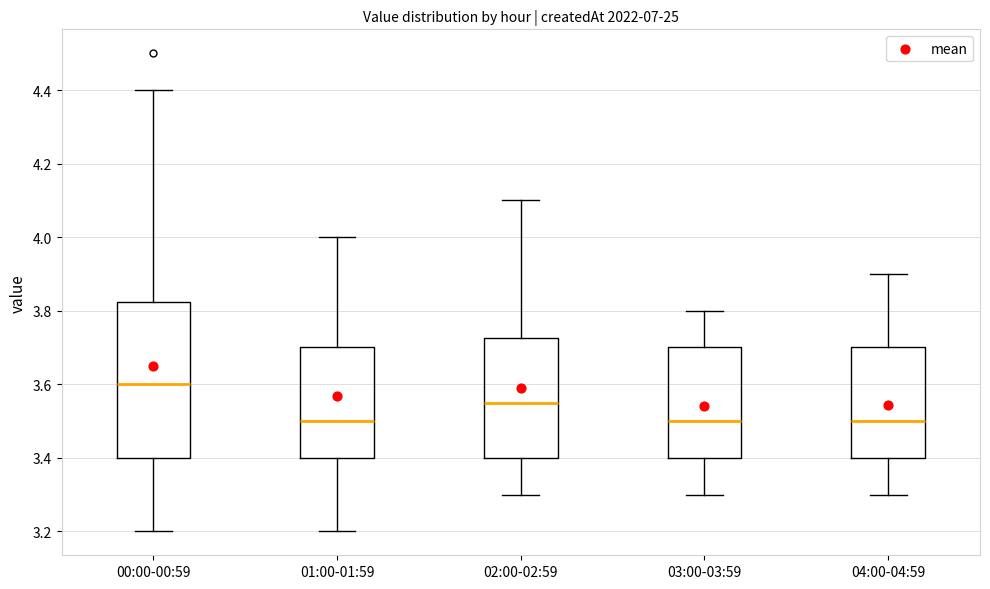

Reading left to right, read every box against the y-axis: the position of its median line, the range the box covers, and the ends of its whiskers. The values are not printed on the chart, so give them approximately, as read against the axis.

00:00-00:59: median 3.60, box 3.40 to 3.82, whiskers 3.20 to 4.40
01:00-01:59: median 3.50, box 3.40 to 3.70, whiskers 3.20 to 4.00
02:00-02:59: median 3.56, box 3.40 to 3.72, whiskers 3.30 to 4.10
03:00-03:59: median 3.50, box 3.40 to 3.70, whiskers 3.30 to 3.80
04:00-04:59: median 3.50, box 3.40 to 3.70, whiskers 3.30 to 3.90